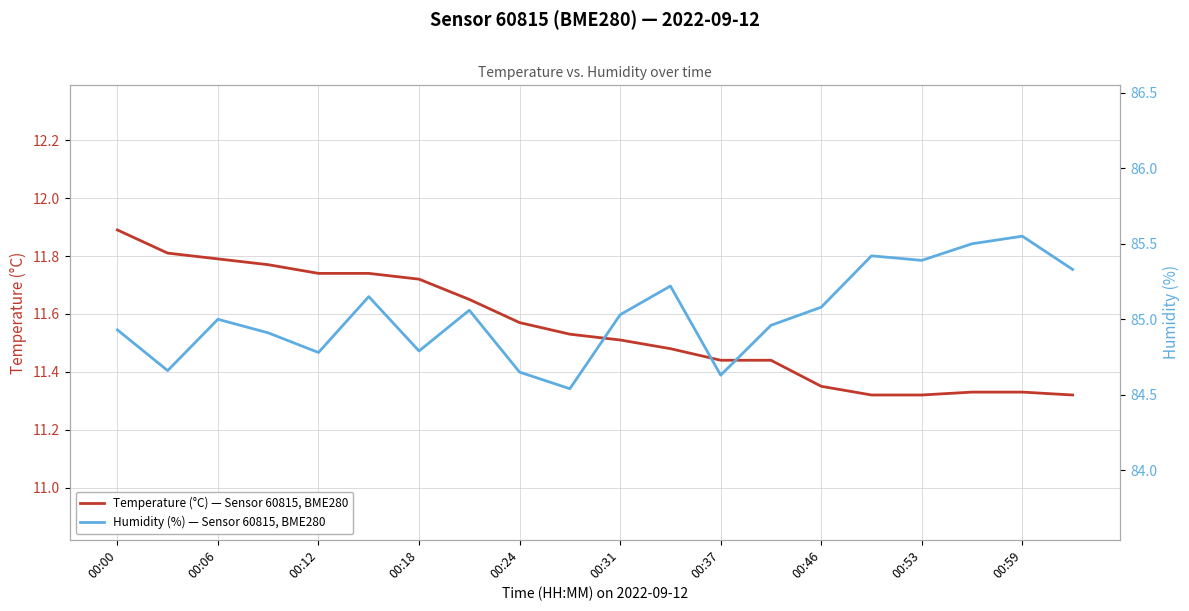

What is the highest value of the Temperature (°C) — Sensor 60815, BME280 series?

11.9